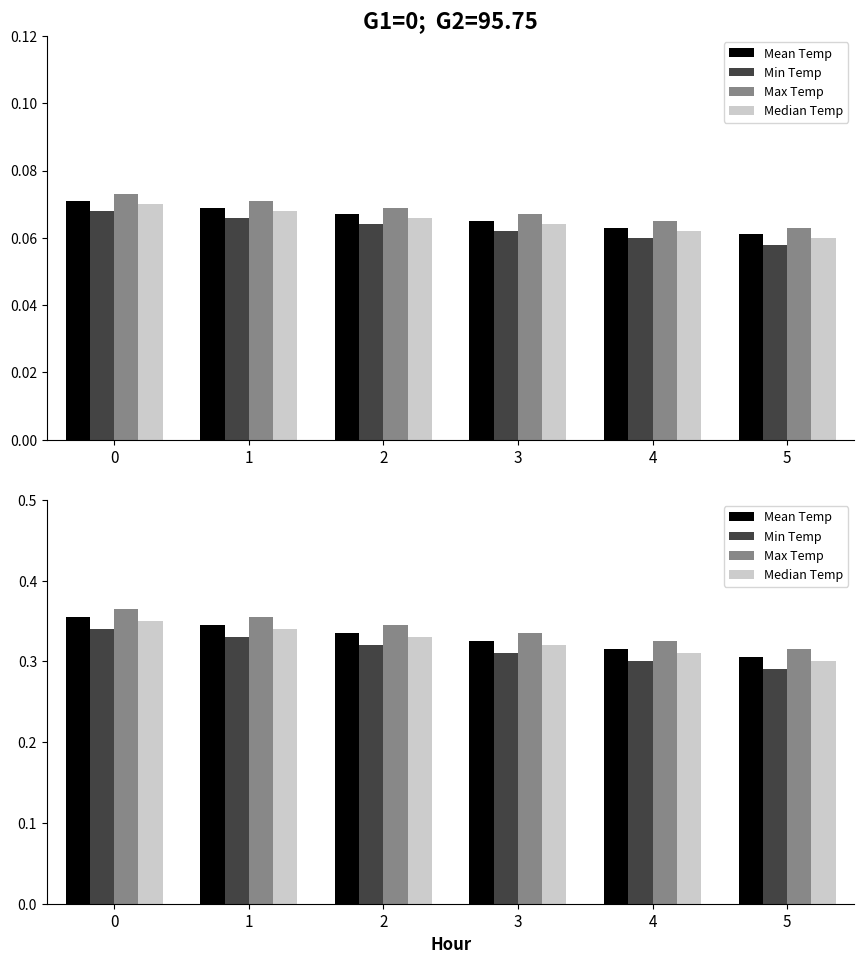

List the series in order of their peak value, lowest first.

Min Temp, Median Temp, Mean Temp, Max Temp